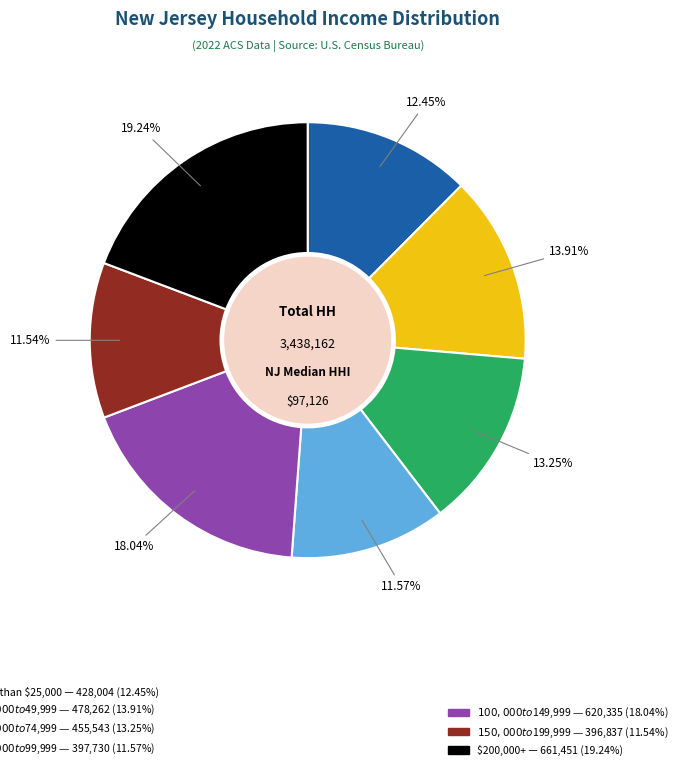

Does any single category account for the majority?

No